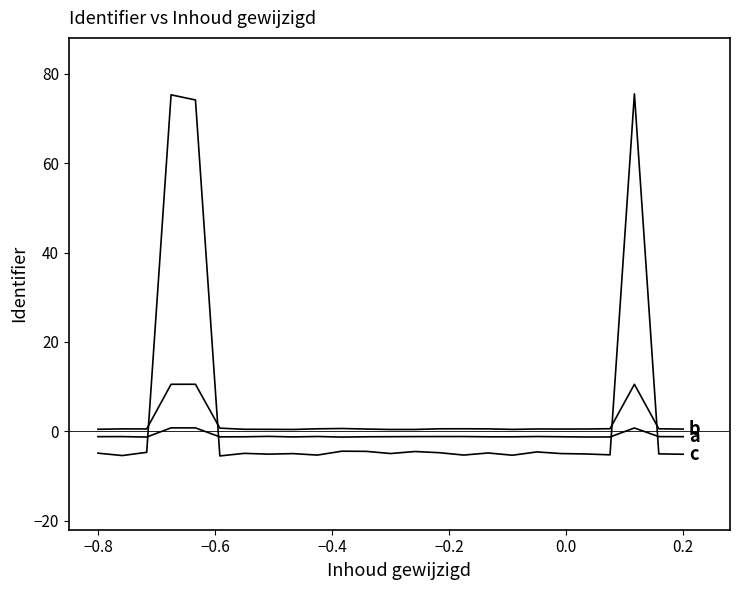

Is this an area chart (filled region under the line)?

No